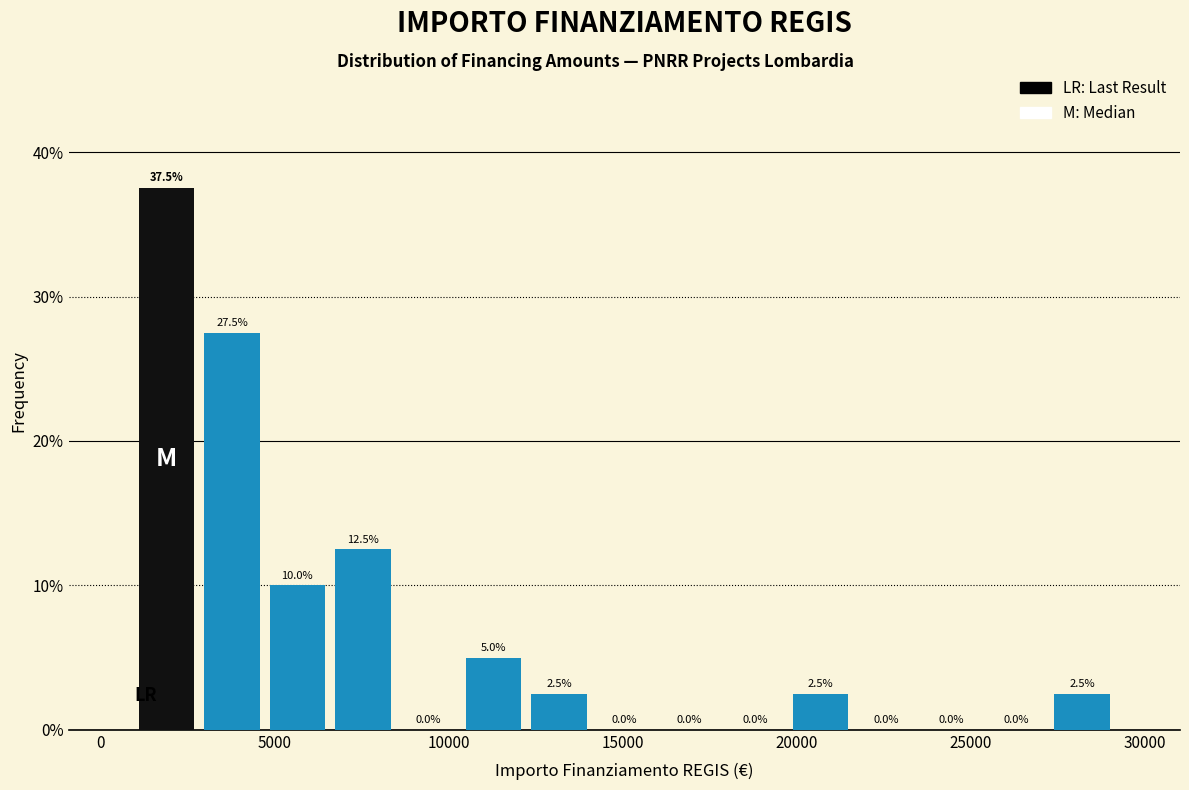

Read against the x-axis, roughly where is the centre of the tallest bar?

2000